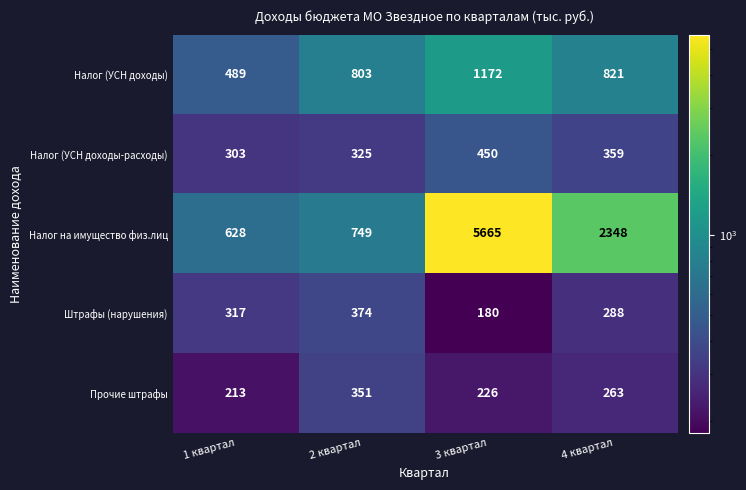

The Штрафы (нарушения) series shows 165 at 4 квартал. True or false?

False